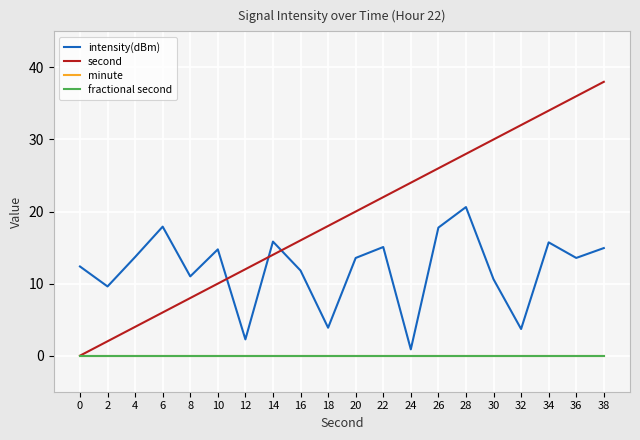

What is the spread (max minus min) of values at 6?

17.9